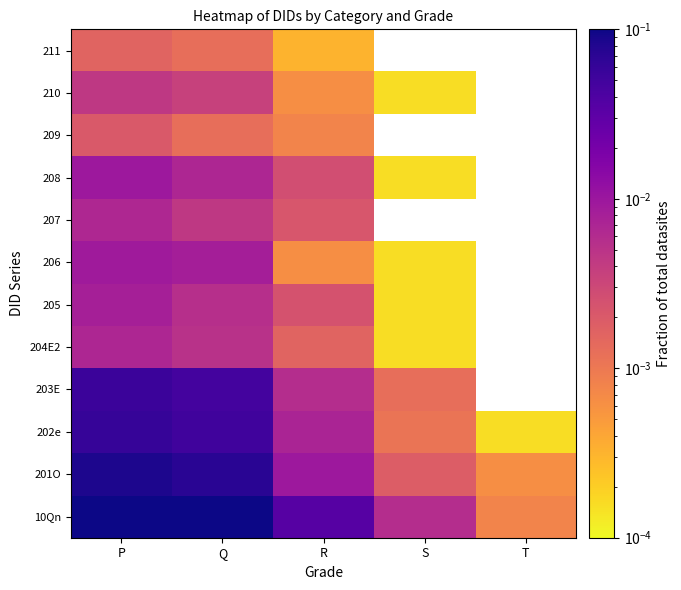

Where is 10Qn nearest to the value 0?

T